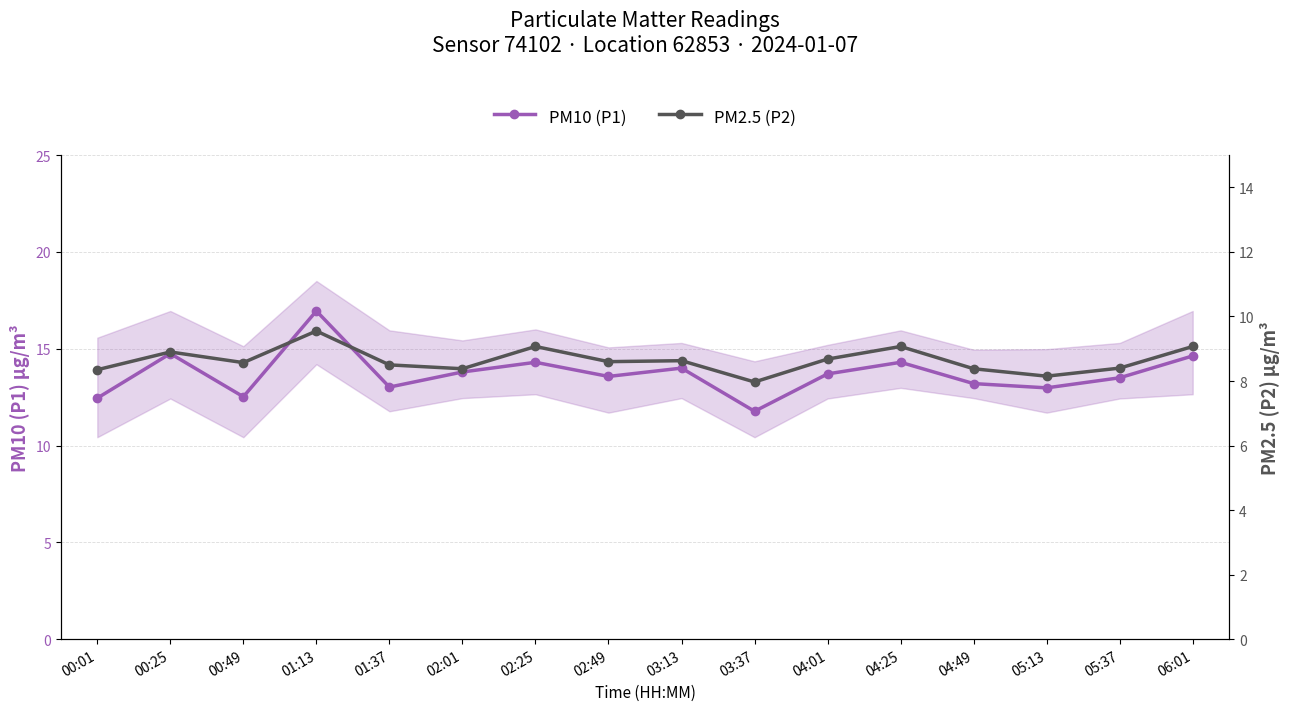

The PM10 (P1) series shows 12.4 at 00:01. True or false?

True